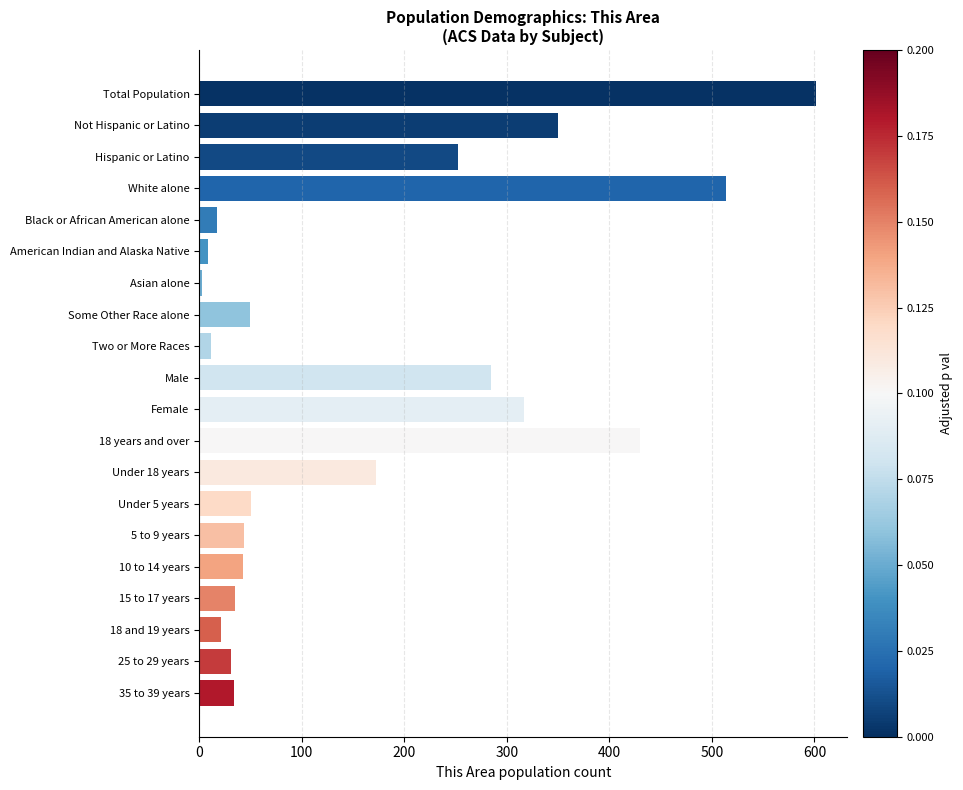

Are the bars horizontal?

Yes